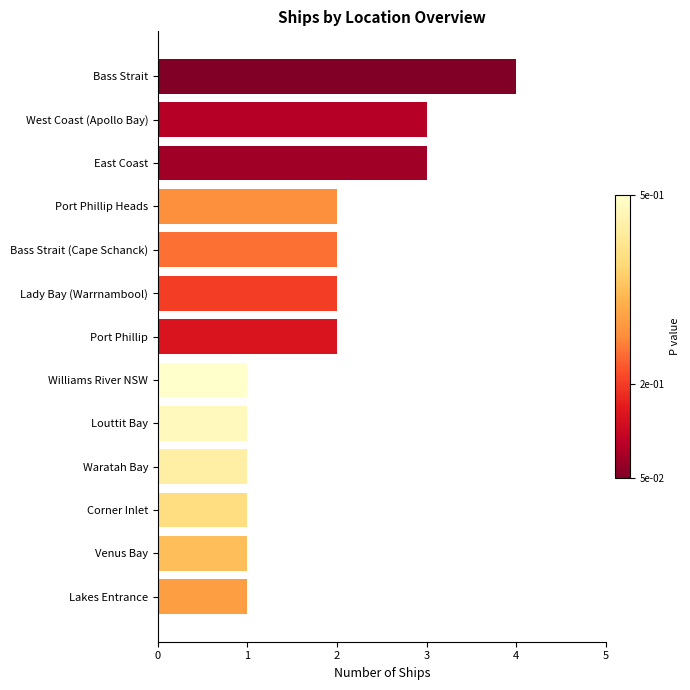

Are the bars horizontal?

Yes